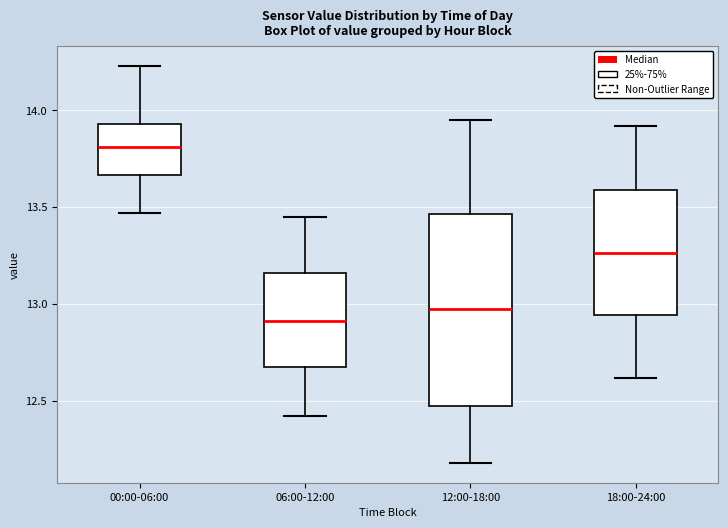

Which box's median line is the highest?

00:00-06:00